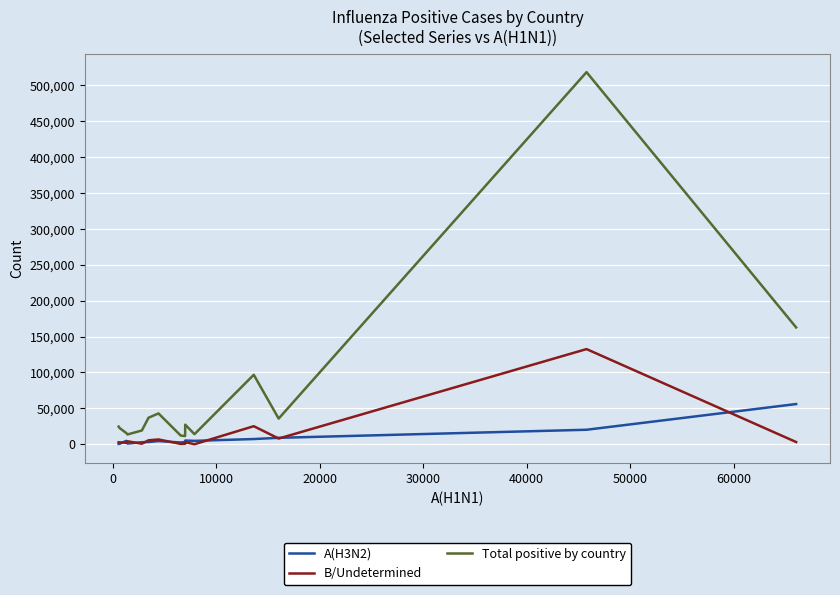

Which series has the largest total across all categories?

Total positive by country